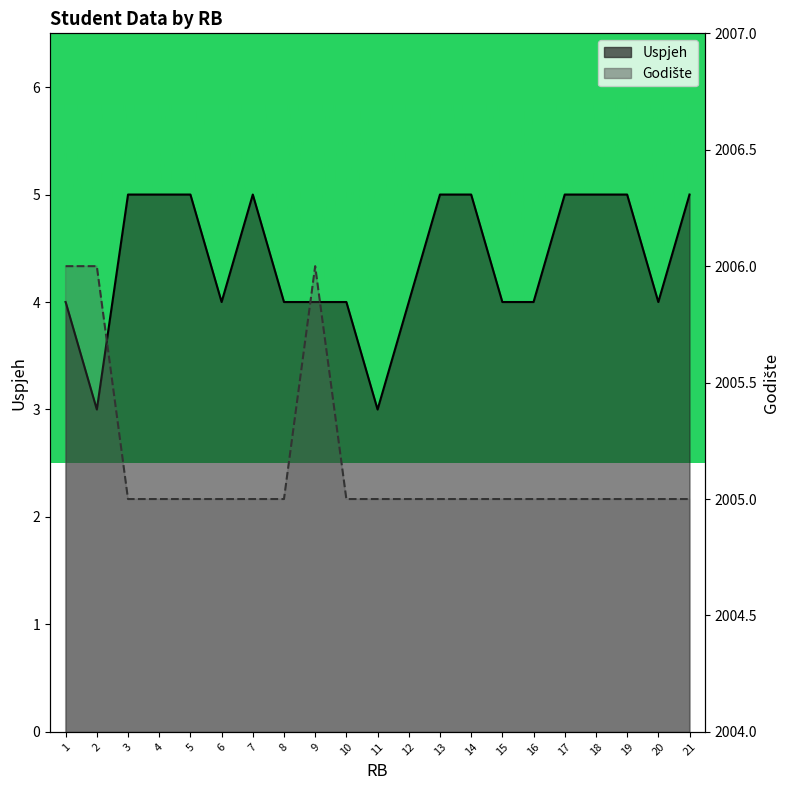

At which category is the sum across all series the highest?

1